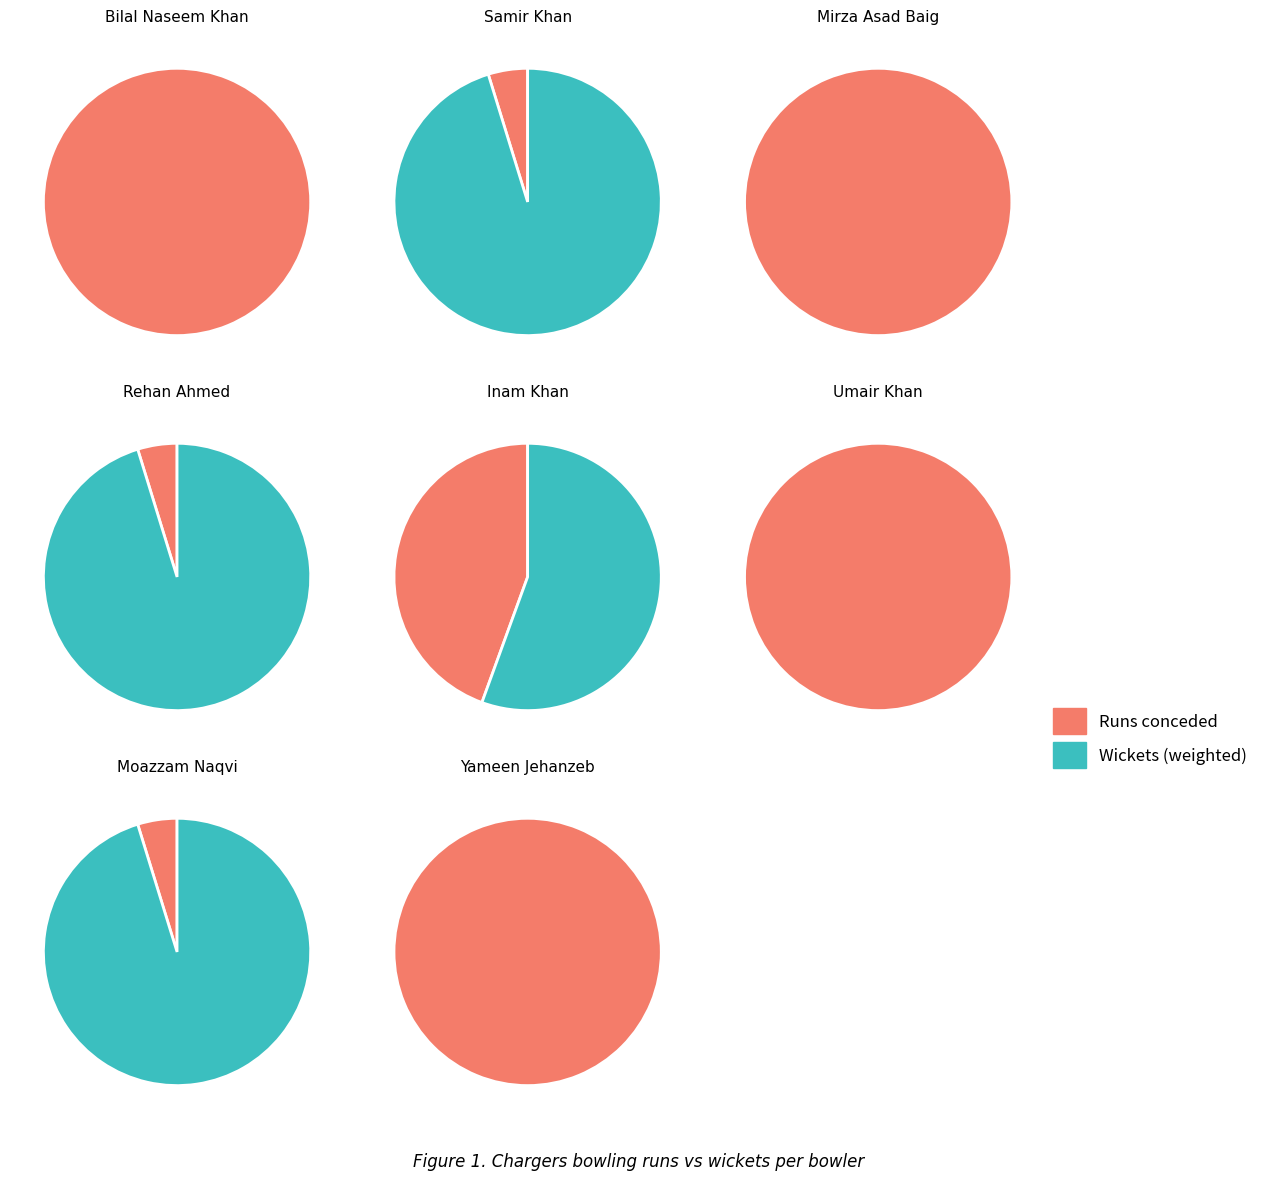

To the nearest percent, what is the difference between the runs and 5 slice percentages?

7%